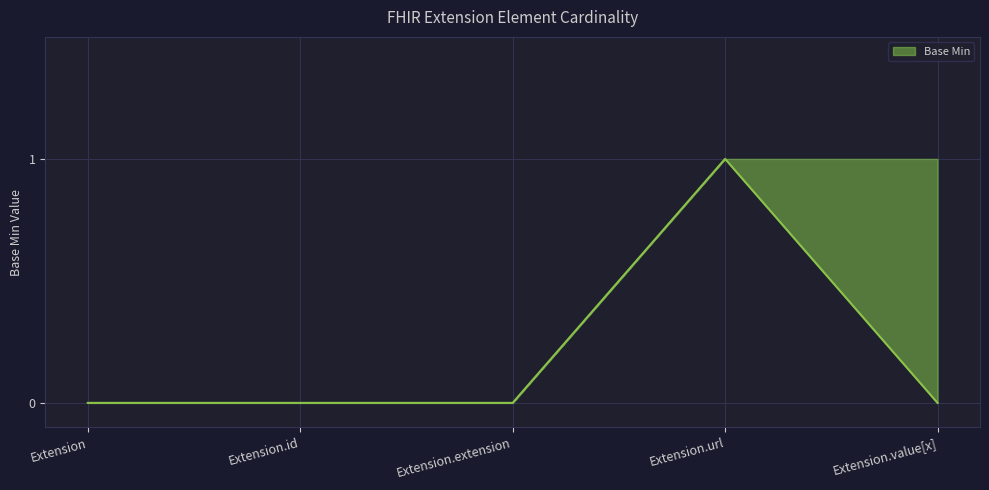

What is the difference between the values at Extension.url and Extension.extension?

1